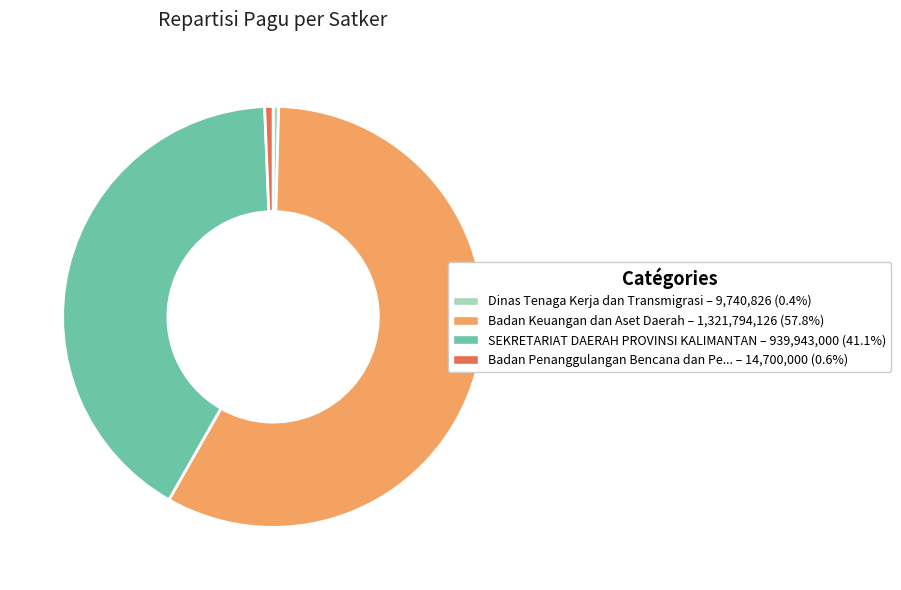

Is there a majority slice in this chart?

Yes